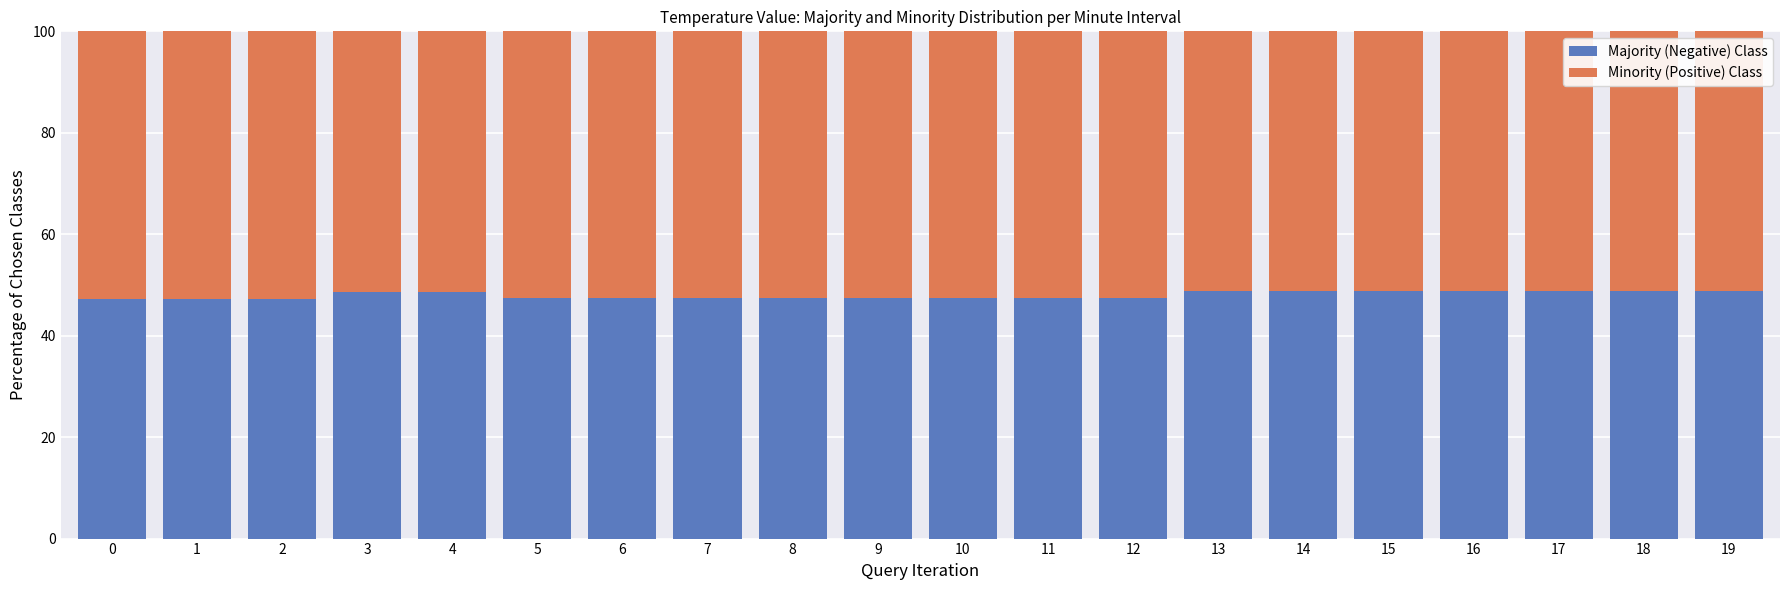

Count the Majority (Negative) Class values in the range 47 to 48.

11